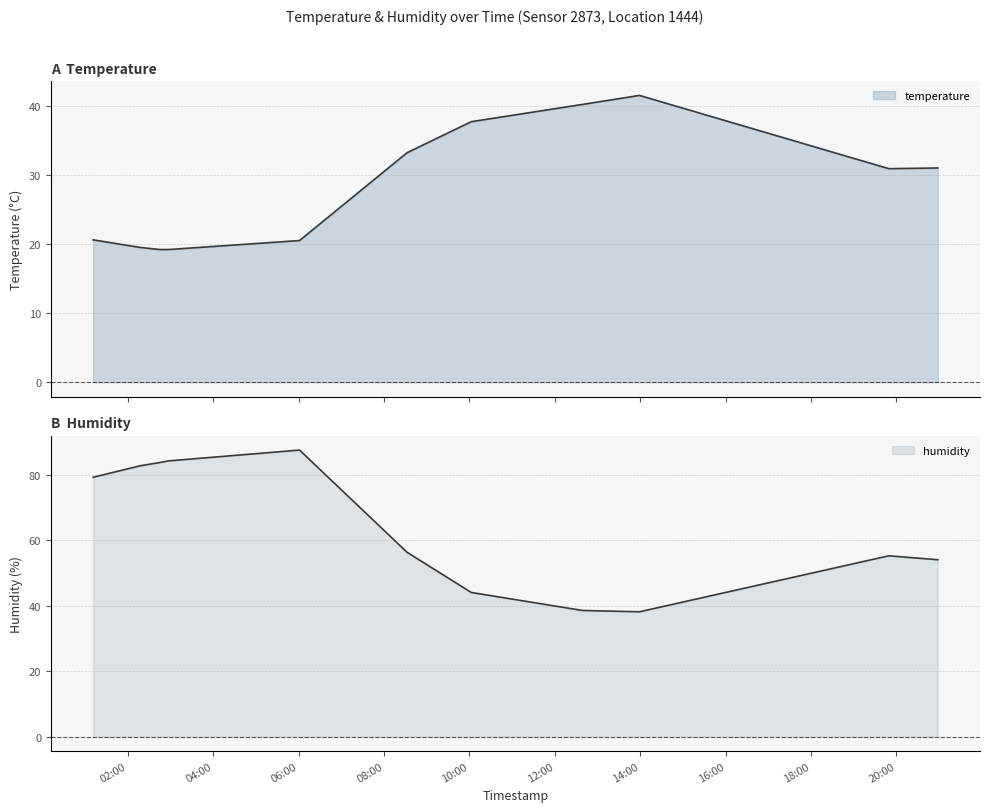

In temperature, how many points are lower than both neighbors (excluding endpoints)?

1